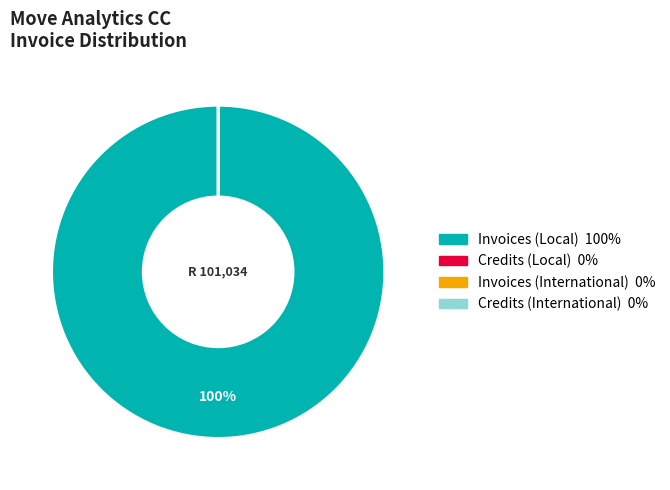

Rank the categories by value from lowest to highest.

Credits (Local), Invoices (International), Credits (International), Invoices (Local)